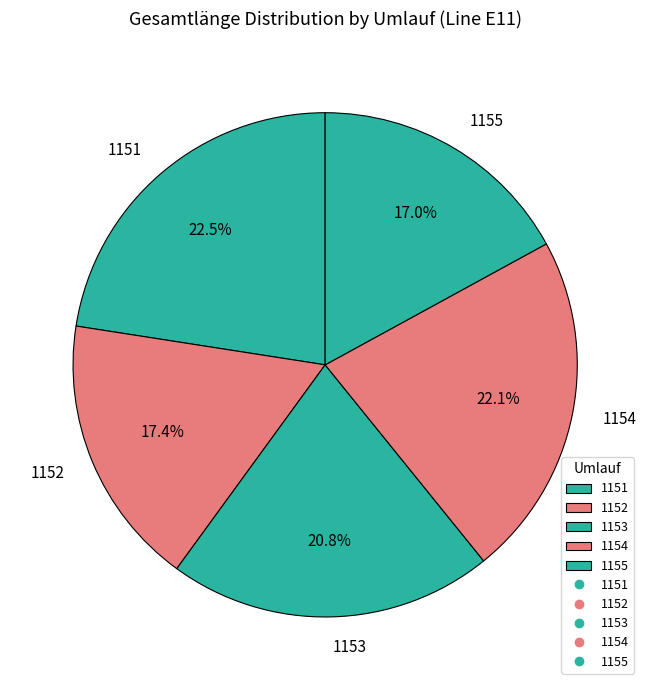

Count the number of slices in the pie.

5